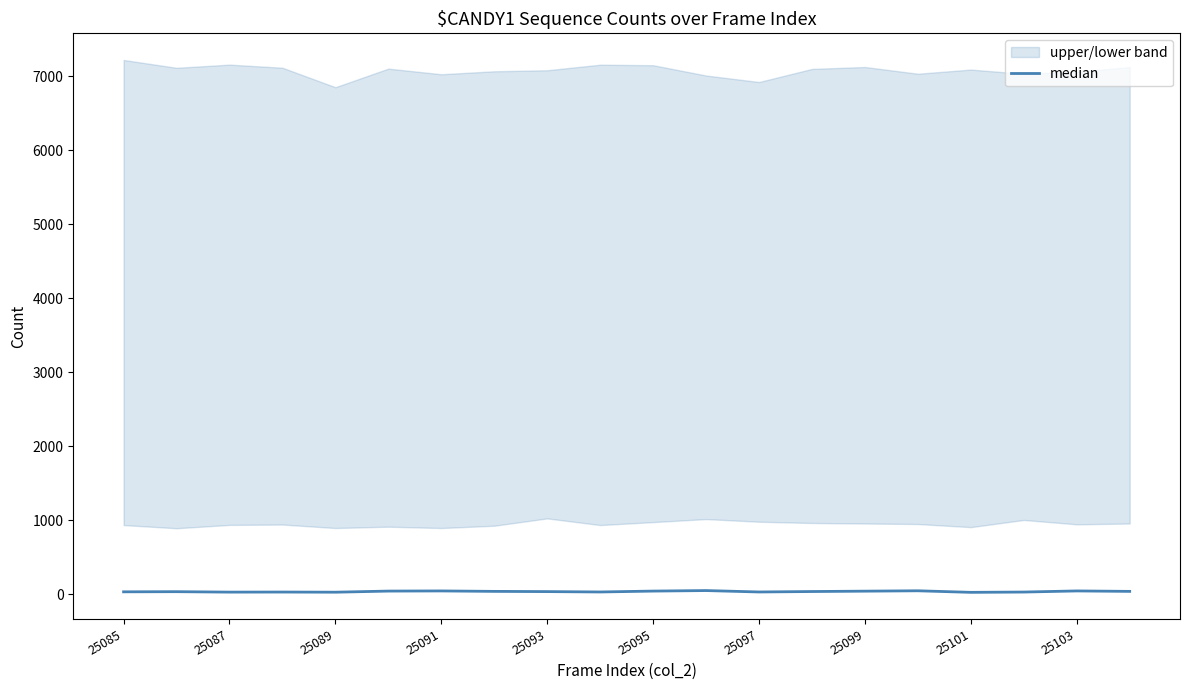

At which label is the value closest to 39?

25099